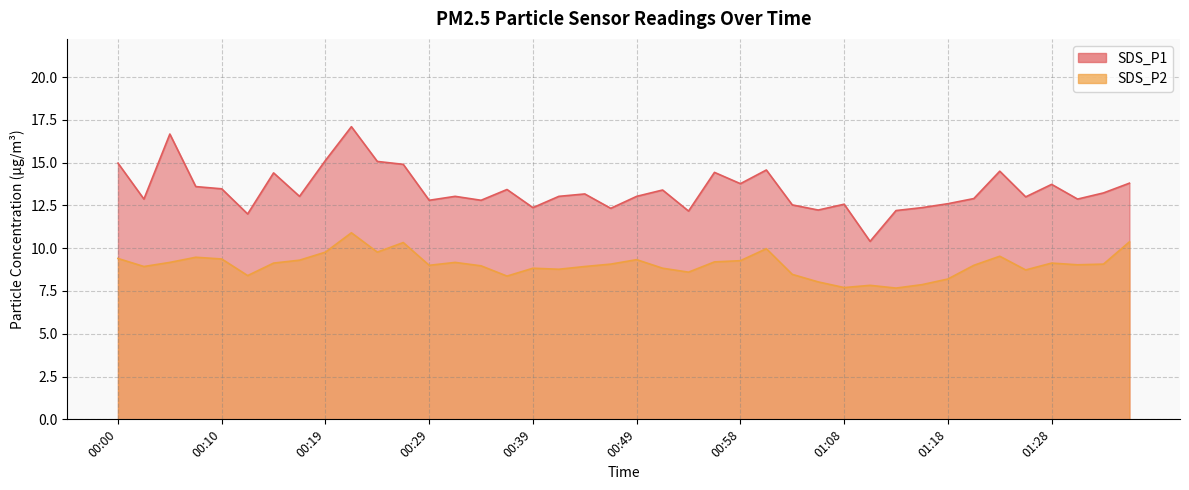

What is the label of the 14th point from the right?

01:03